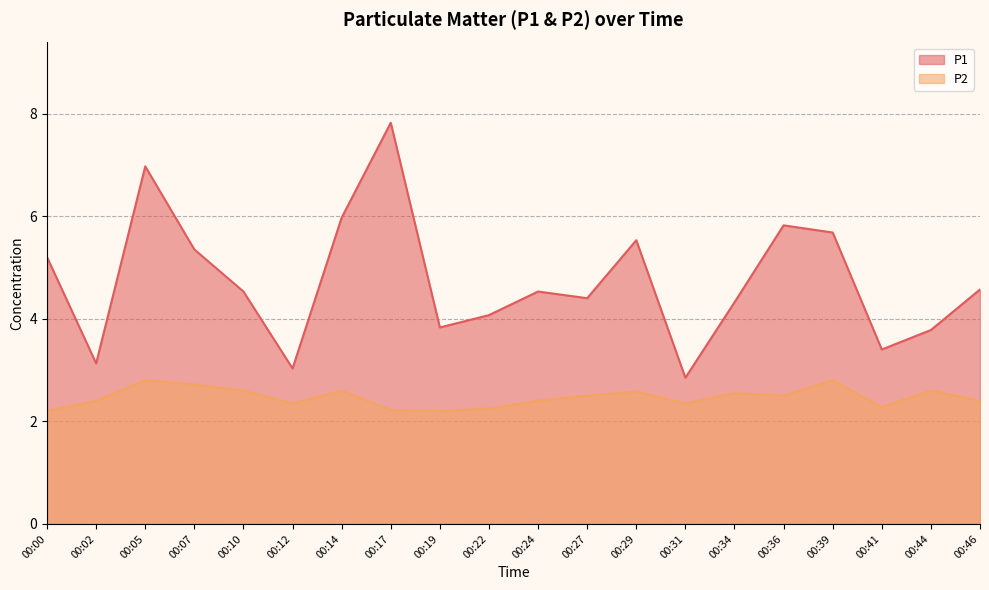

Rank the series at 00:39 from highest to lowest value.

P1, P2